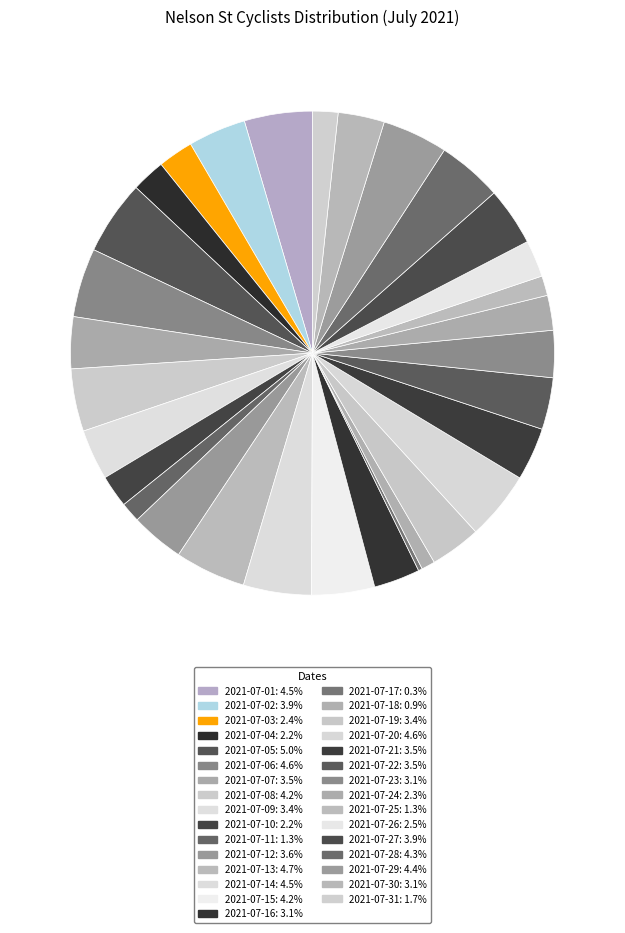

What percentage is NOT represented by 2021-07-19?

96.6%